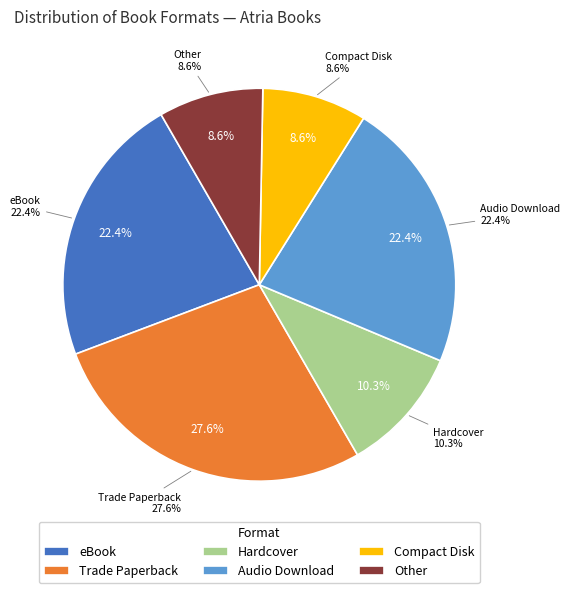

Between Audio Download and Other, which is larger?

Audio Download